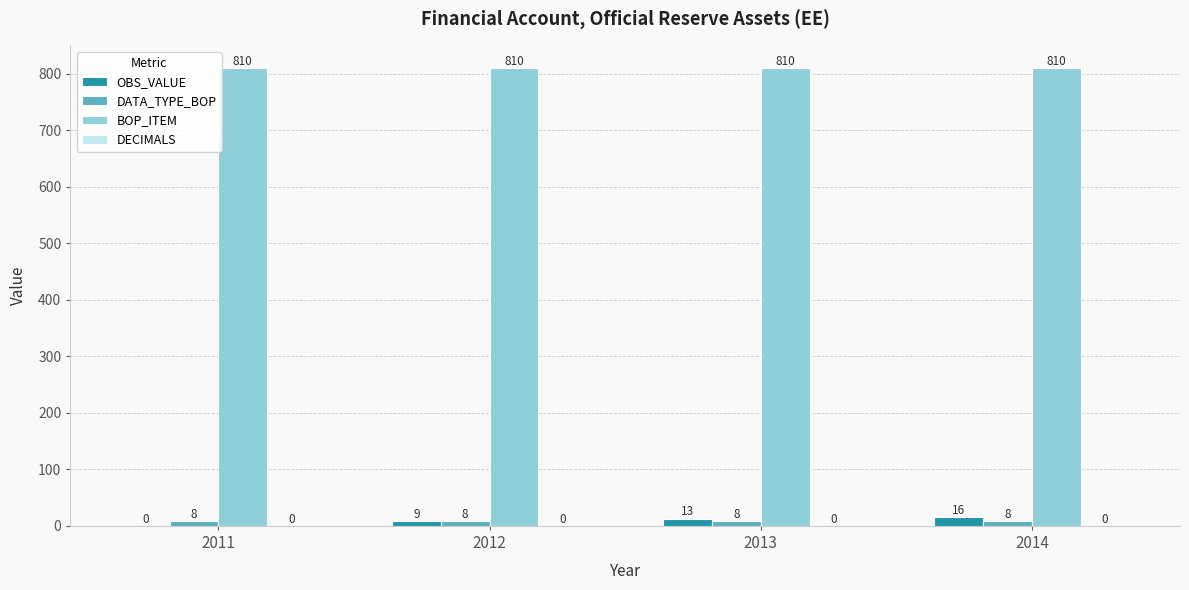

True or false: BOP_ITEM has a value of 201 at 2014.

False